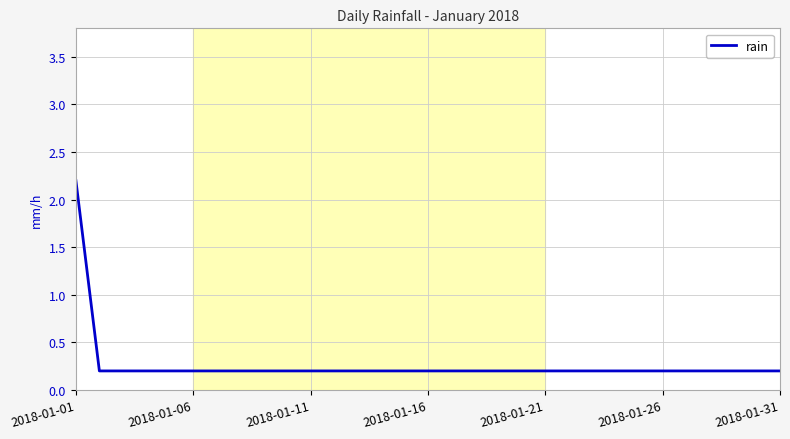

What is the difference between the maximum and minimum values?

2.0